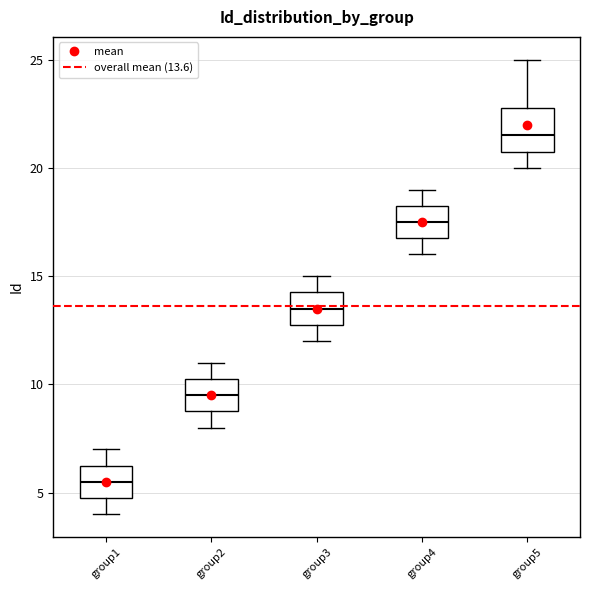

Where does the median line of the box for group3 sit on the y-axis? The values are not printed on the chart, so give them approximately, as read against the axis.

13.5